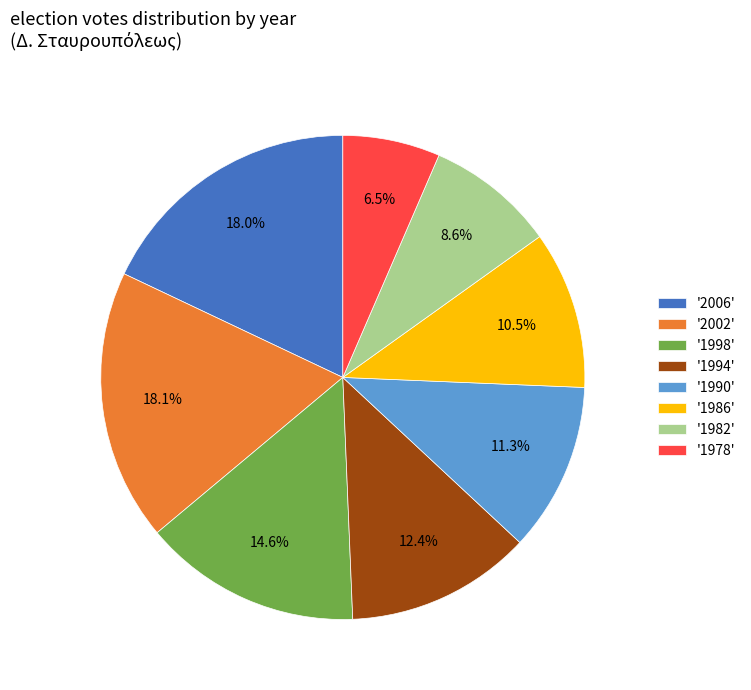

Which category has the smallest portion of the pie?

'1978'